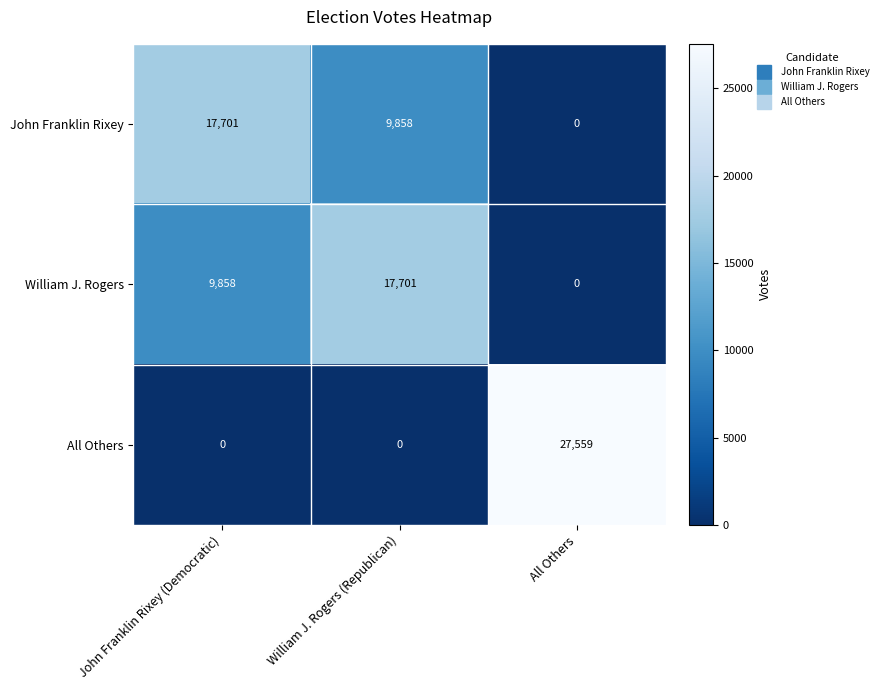

At which label is John Franklin Rixey closest to 8850?

William J. Rogers (Republican)